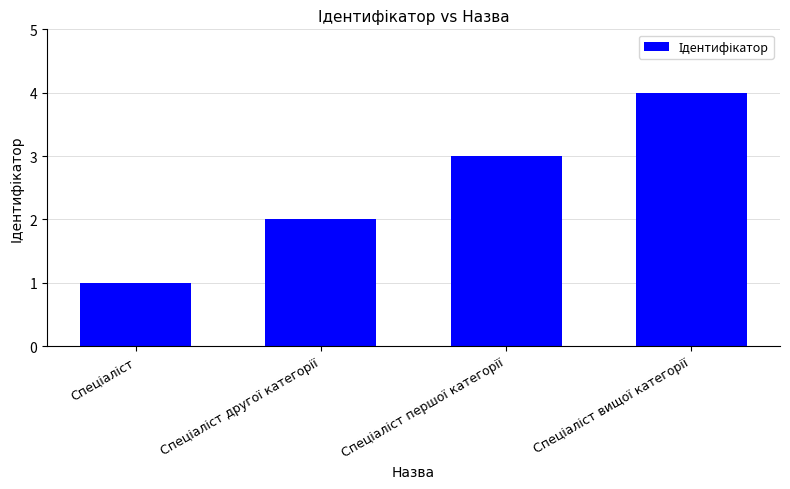

What is the greatest value displayed?

4